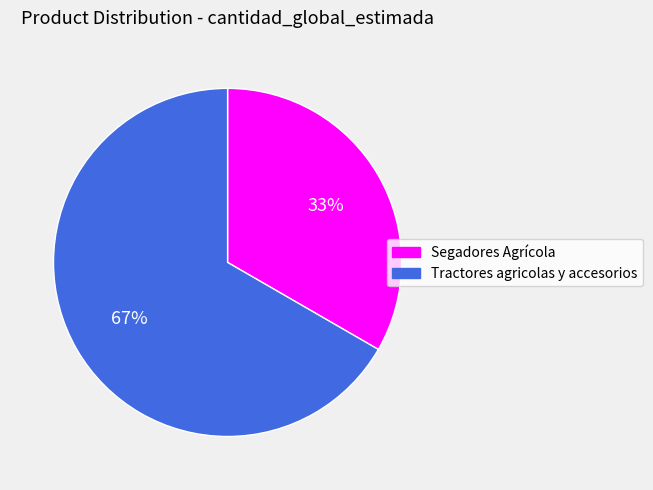

True or false: Tractores agricolas y accesorios accounts for 67% of the total.

True